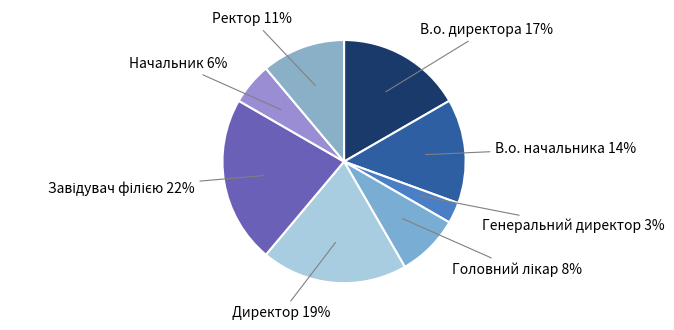

Does any single category account for the majority?

No